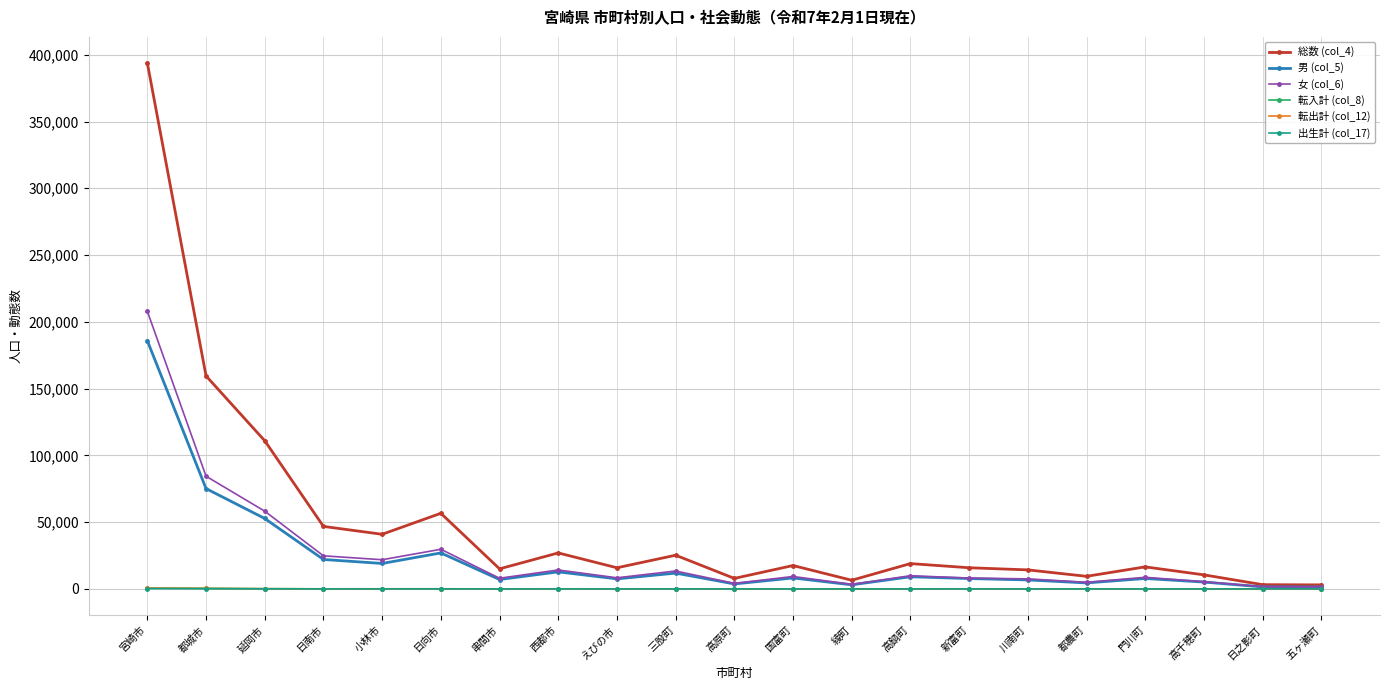

True or false: 総数 (col_4) has more than 0 interior local peaks.

True